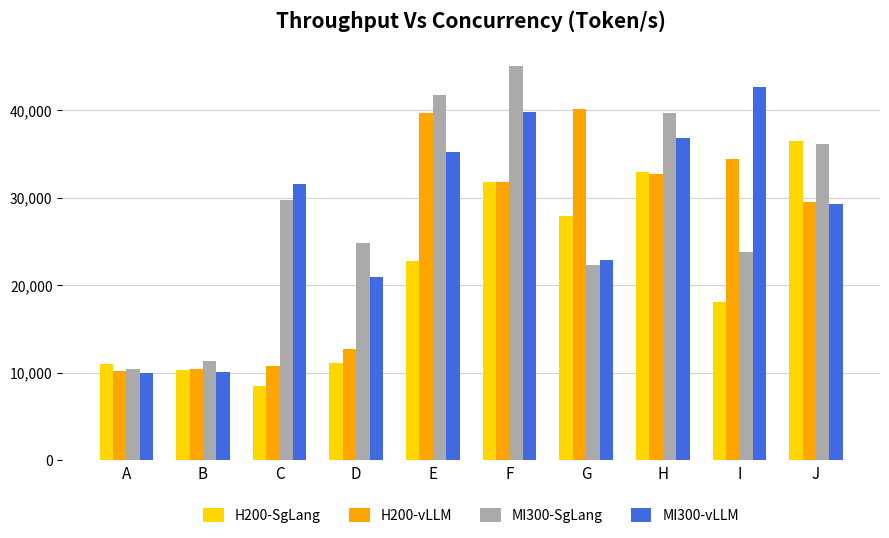

Is the value of MI300-vLLM at A greater than the value of H200-vLLM at H?

No